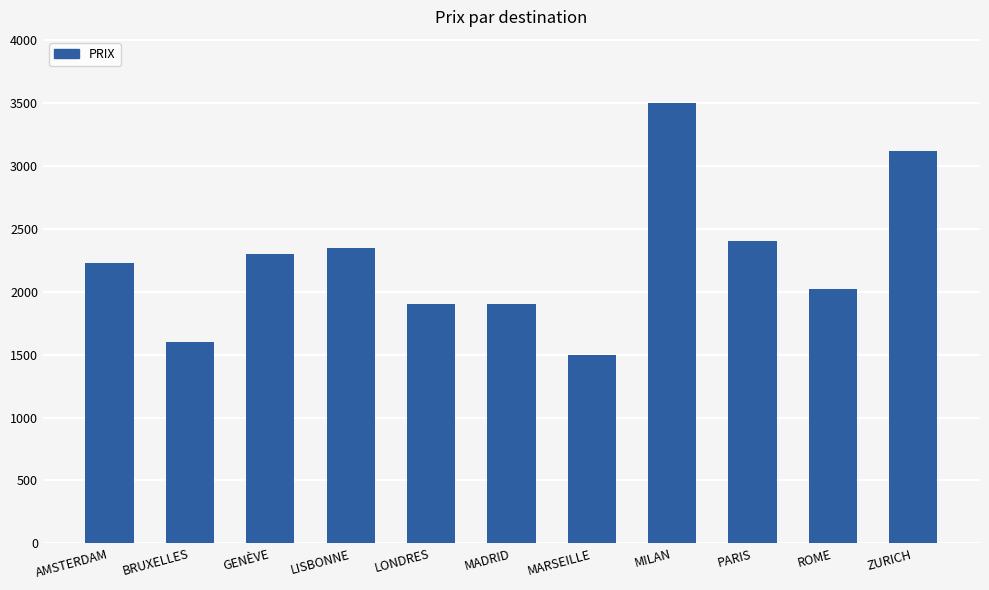

What is the label of the 2nd bar from the left?

BRUXELLES